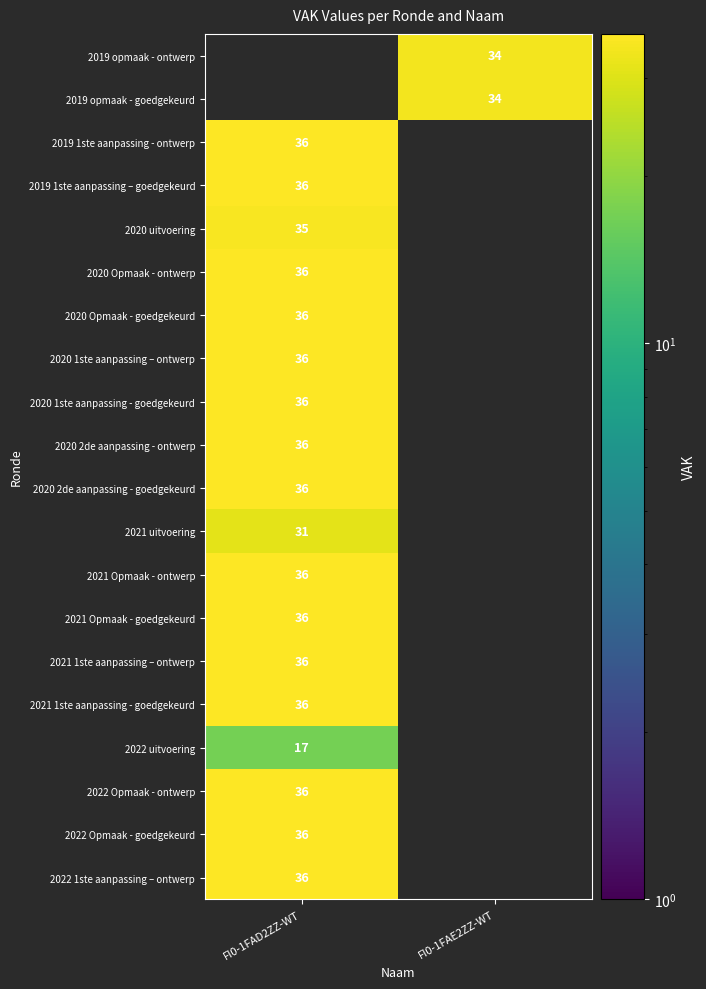

True or false: 2020 Opmaak - ontwerp has a value of 36 at FI0-1FAD2ZZ-WT.

True